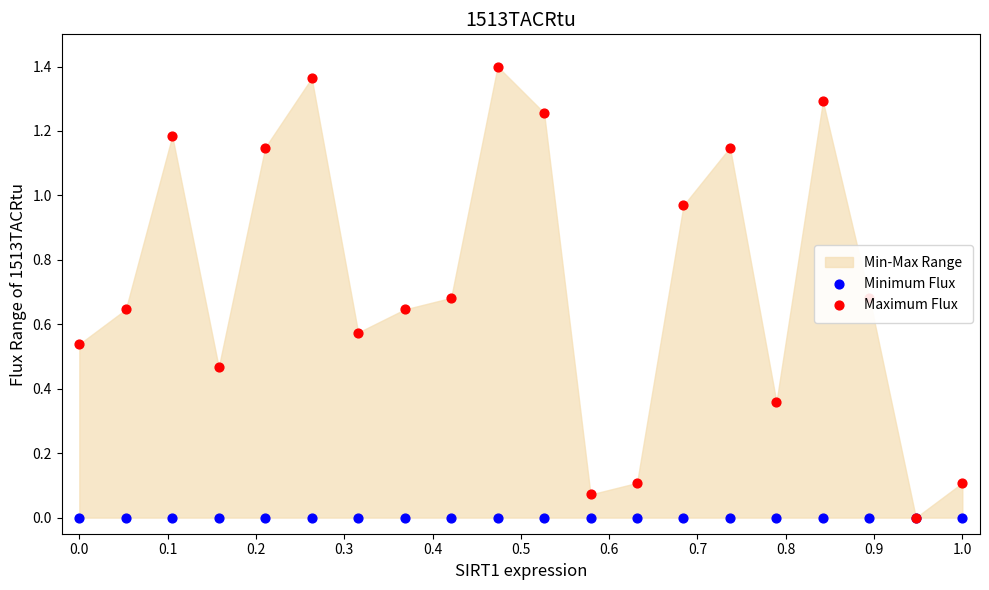

At how many categories does at least one series exceed 0?

19